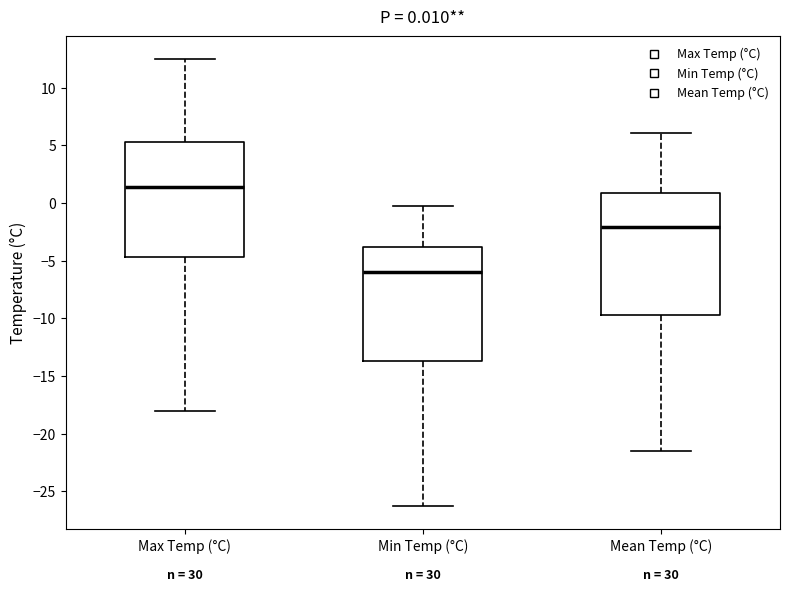

Which box's median line is the highest?

Max Temp (°C)